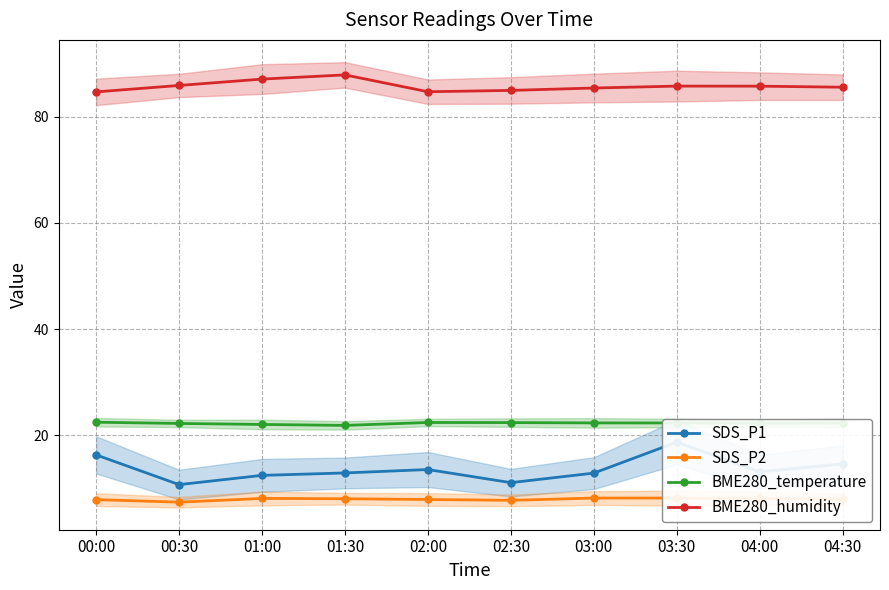

At how many categories does at least one series exceed 28?

10